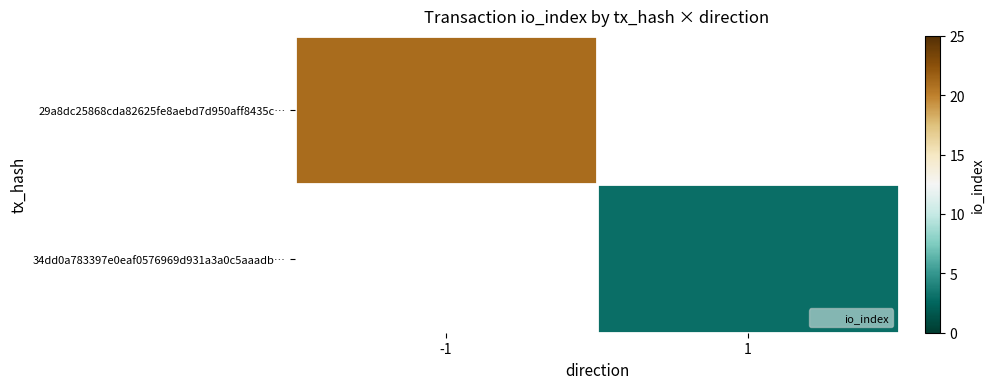

How many values in 29a8dc25868cda82625fe8aebd7d950aff8435c… are above zero?

1